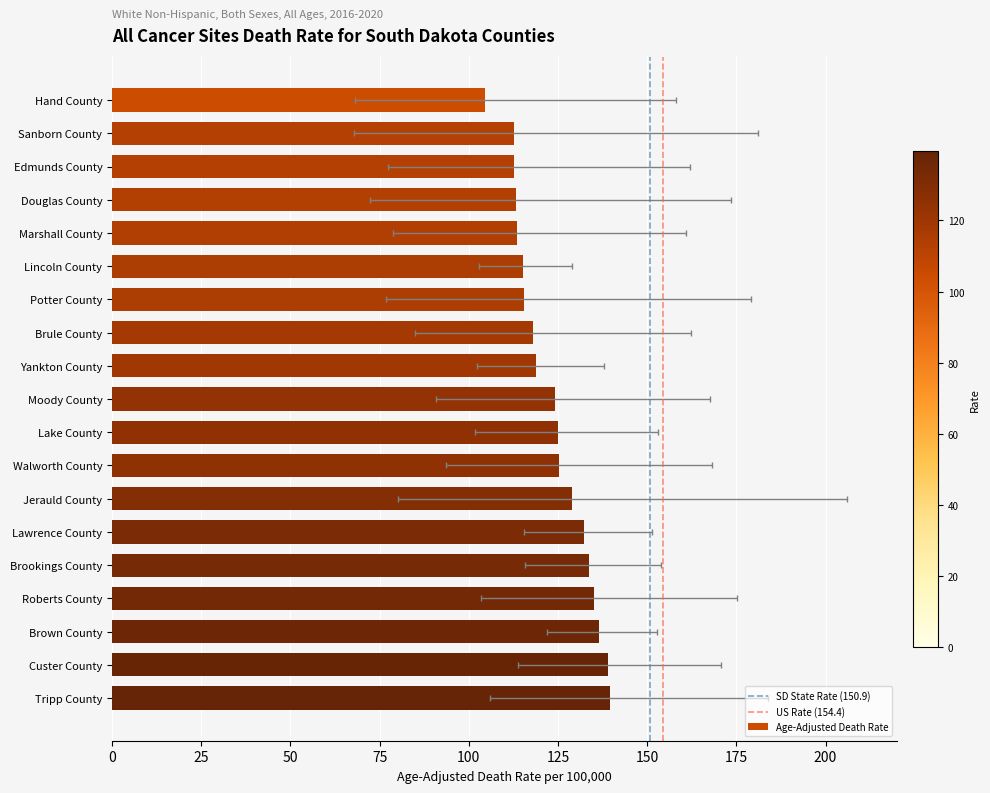

What is the label of the 4th bar from the right?

Roberts County